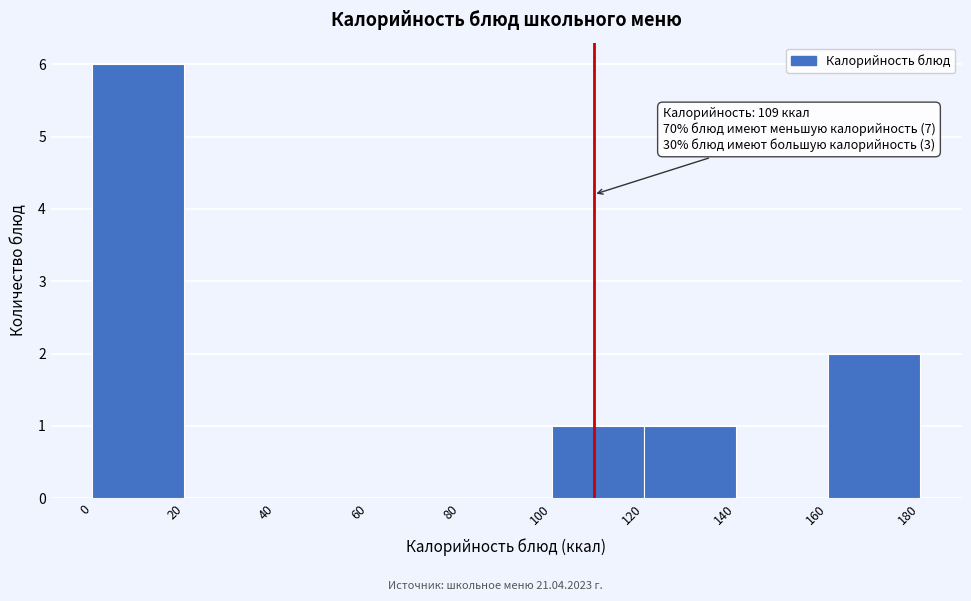

Which range on the x-axis has the tallest bar?

0 to 20